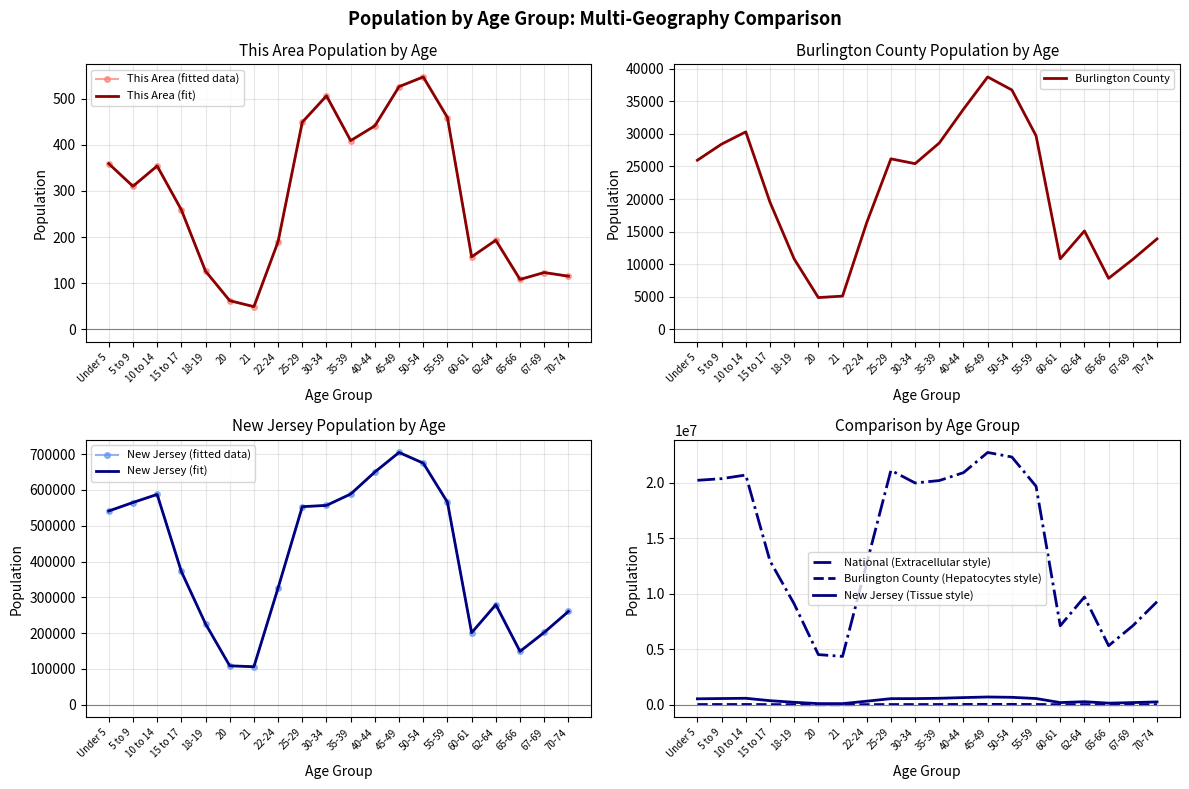

What are all the series names shown in the legend?

This Area, Burlington County, New Jersey, National